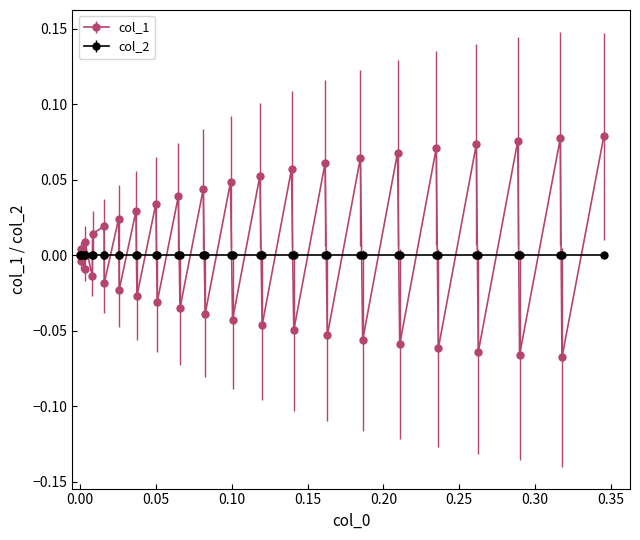

Rank the series by their maximum value, from lowest to highest.

col_2, col_1